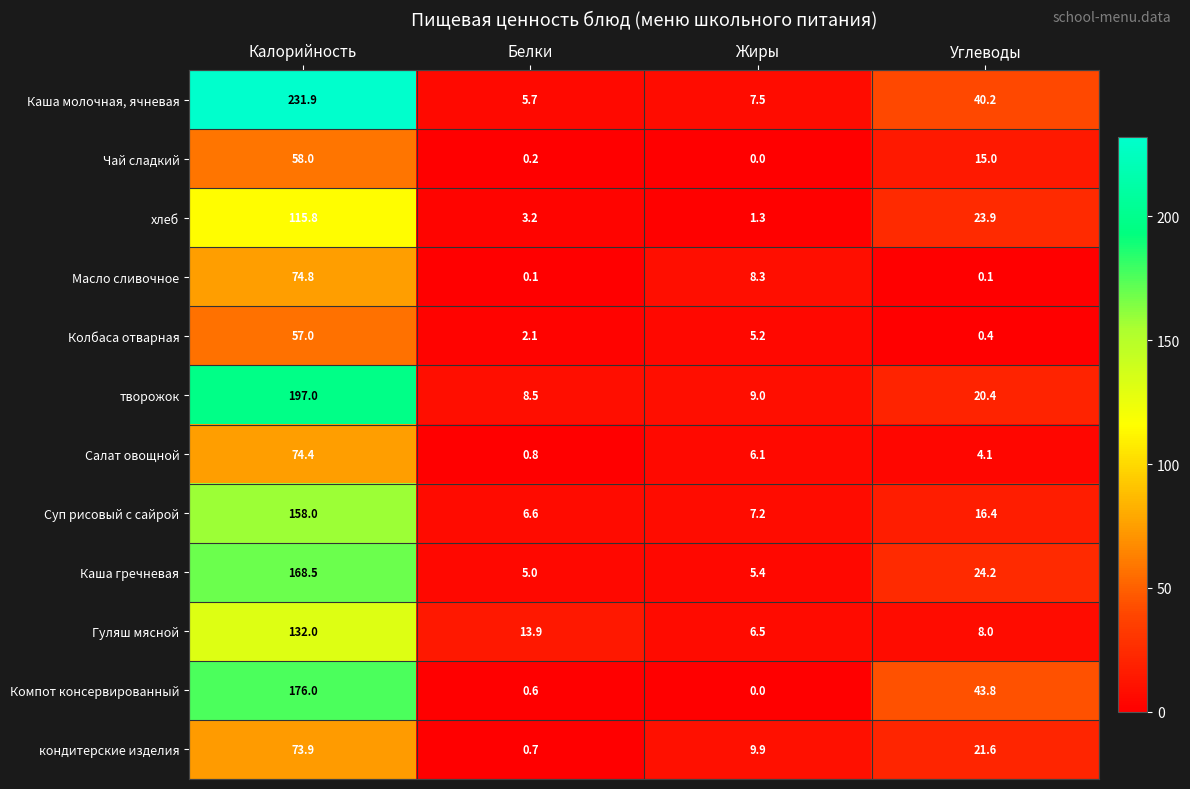

How many distinct data groups are displayed?

12